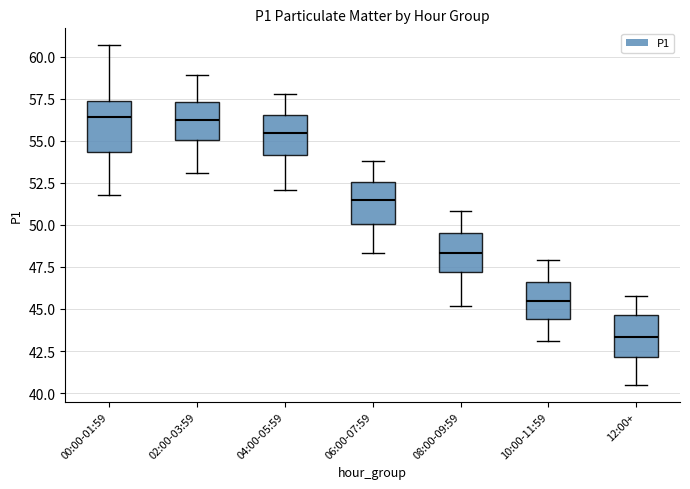

Reading left to right, transcribe this box plot: for each box, give where its median line is, the range the box spans, and where its two whiskers end, as read against the y-axis. The values are not printed on the chart, so give them approximately, as read against the axis.

00:00-01:59: median 56.5, box 54.5 to 57.5, whiskers 52.0 to 60.5
02:00-03:59: median 56.5, box 55.0 to 57.5, whiskers 53.0 to 59.0
04:00-05:59: median 55.5, box 54.0 to 56.5, whiskers 52.0 to 58.0
06:00-07:59: median 51.5, box 50.0 to 52.5, whiskers 48.5 to 54.0
08:00-09:59: median 48.5, box 47.0 to 49.5, whiskers 45.0 to 51.0
10:00-11:59: median 45.5, box 44.5 to 46.5, whiskers 43.0 to 48.0
12:00+: median 43.5, box 42.0 to 44.5, whiskers 40.5 to 46.0